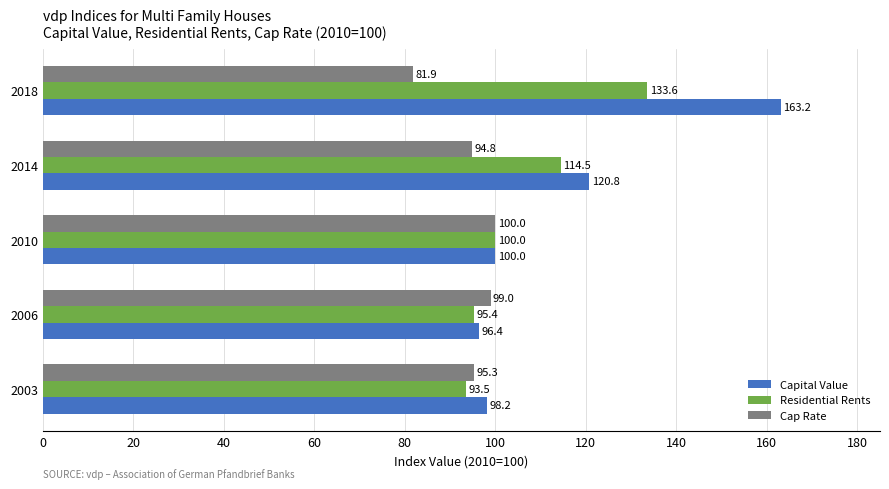

At how many categories does at least one series exceed 135?

1